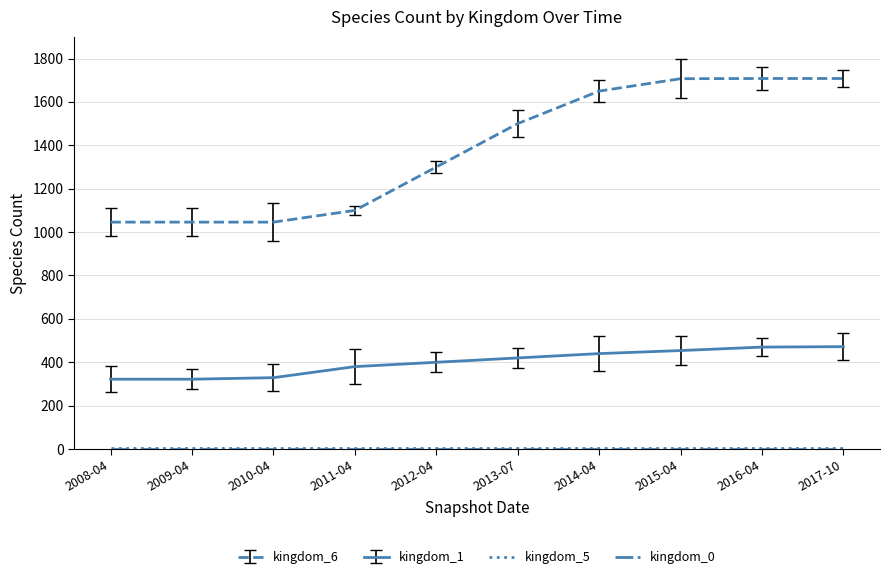

Which series has the largest range (max minus min)?

kingdom_6